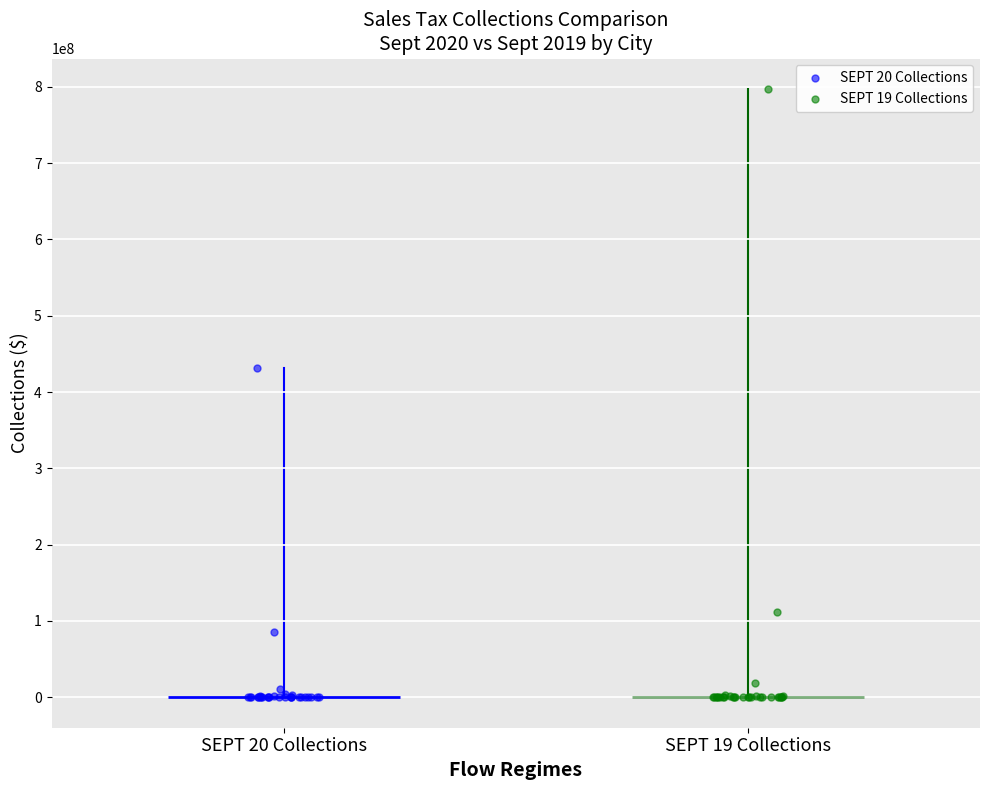

Which series has the largest Y range (max minus min)?

SEPT 19 Collections